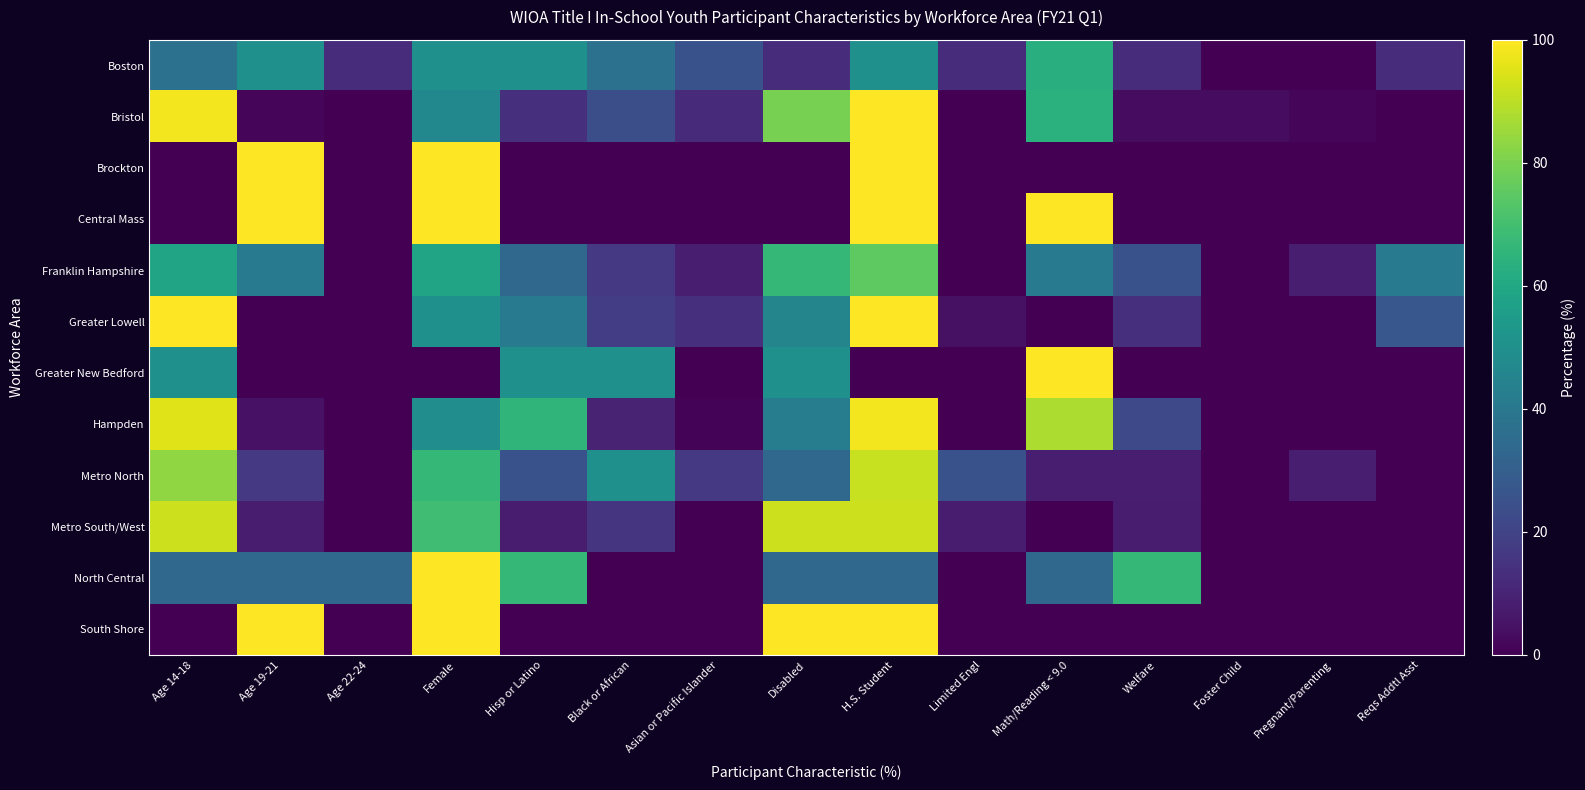

Which series changed the most between Asian or Pacific Islander and Math/Reading < 9.0?

Central Mass